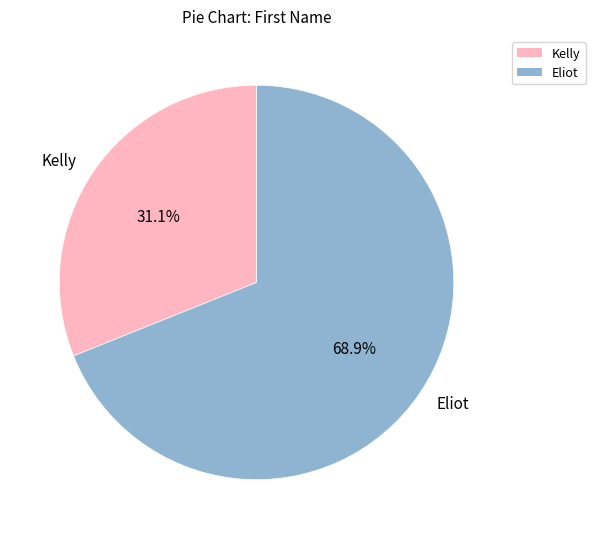

What percentage is the Eliot slice, to the nearest percent?

69%